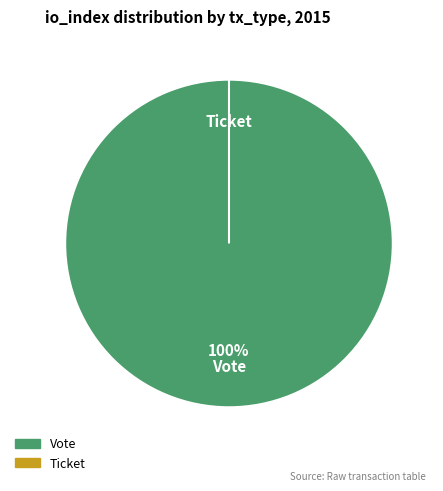

To the nearest percent, what is the average slice percentage?

50%